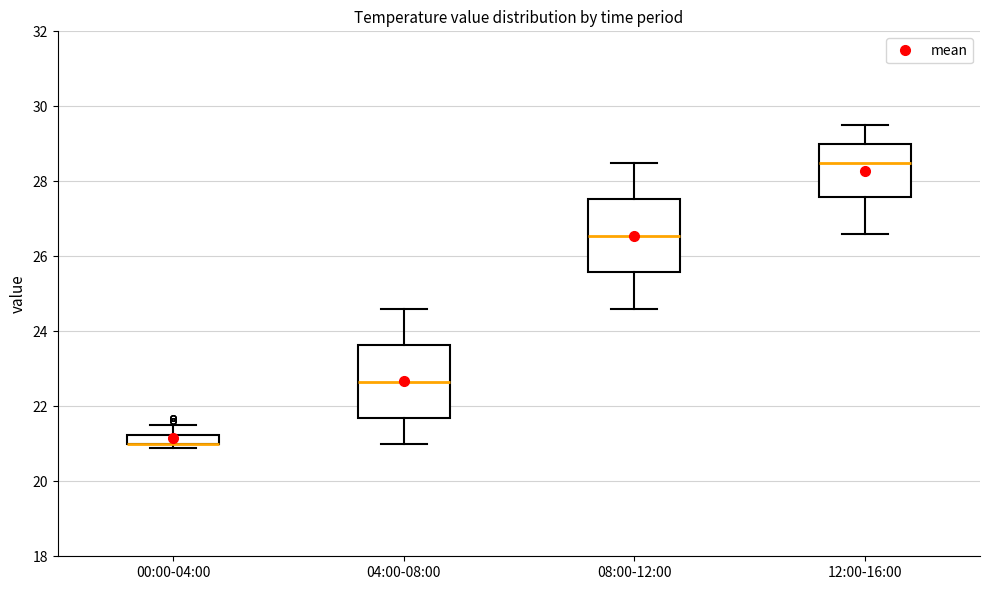

Where does the median line of the box for 04:00-08:00 sit on the y-axis? The values are not printed on the chart, so give them approximately, as read against the axis.

22.6